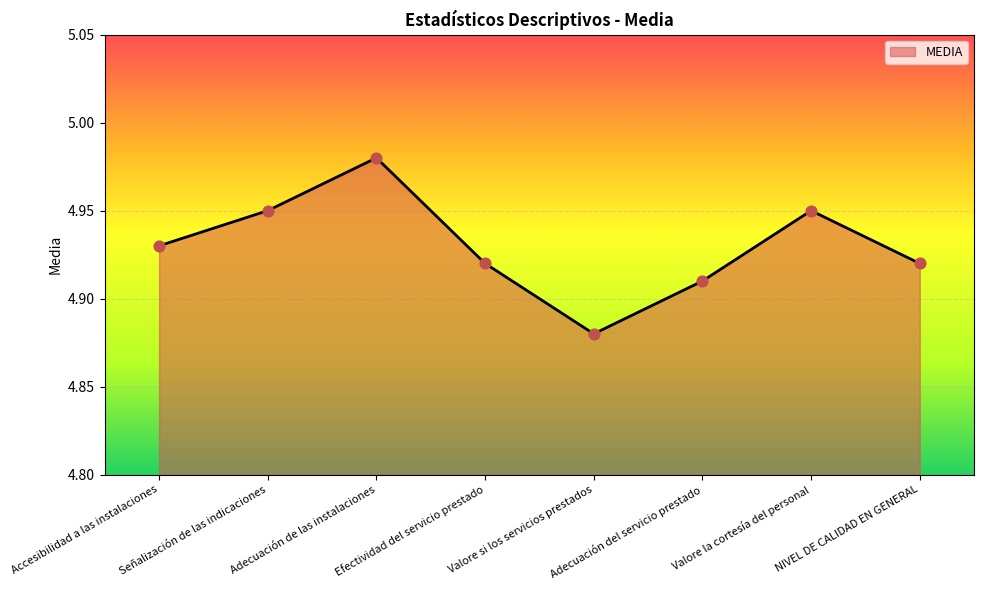

What is the ratio of the value at Valore si los servicios prestados to the value at Señalización de las indicaciones?

1.0